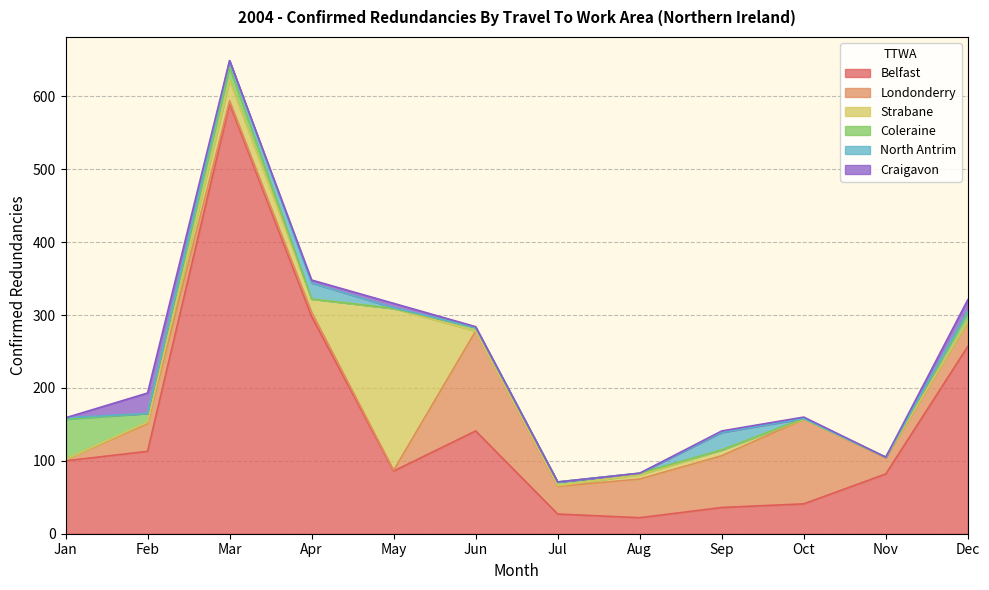

What is the total value across all series at Jul?

71